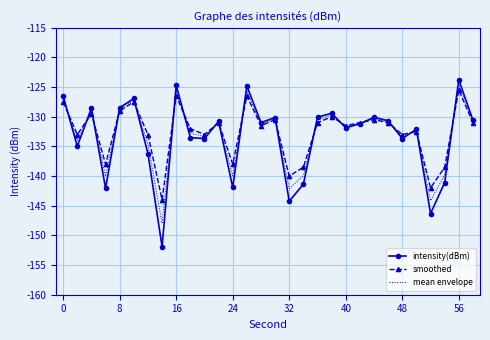

Which series has the largest range (max minus min)?

intensity(dBm)